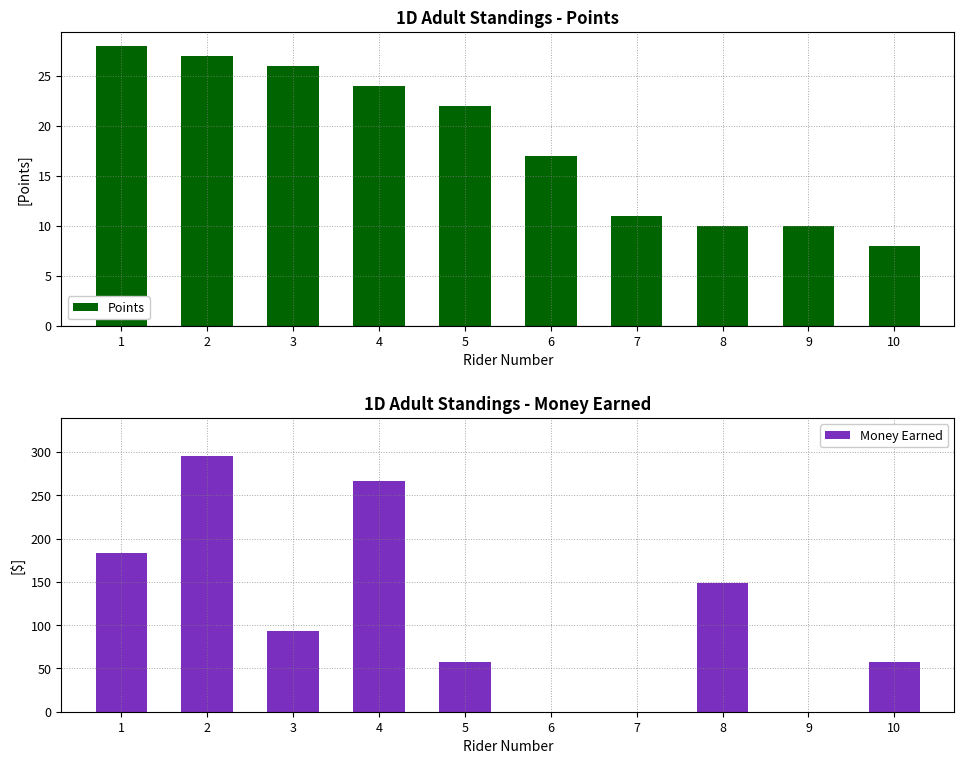

At how many categories does at least one series exceed 2?

10